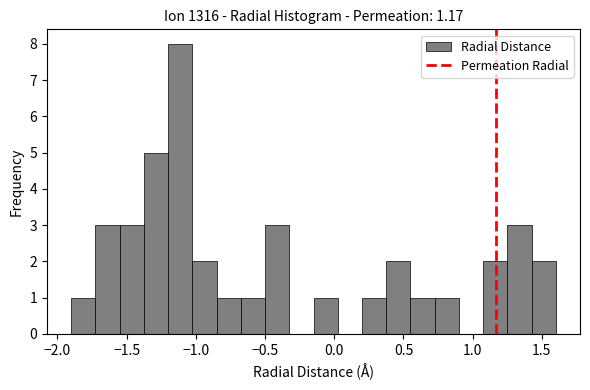

Read against the x-axis, roughly where is the centre of the tallest bar?

-1.10